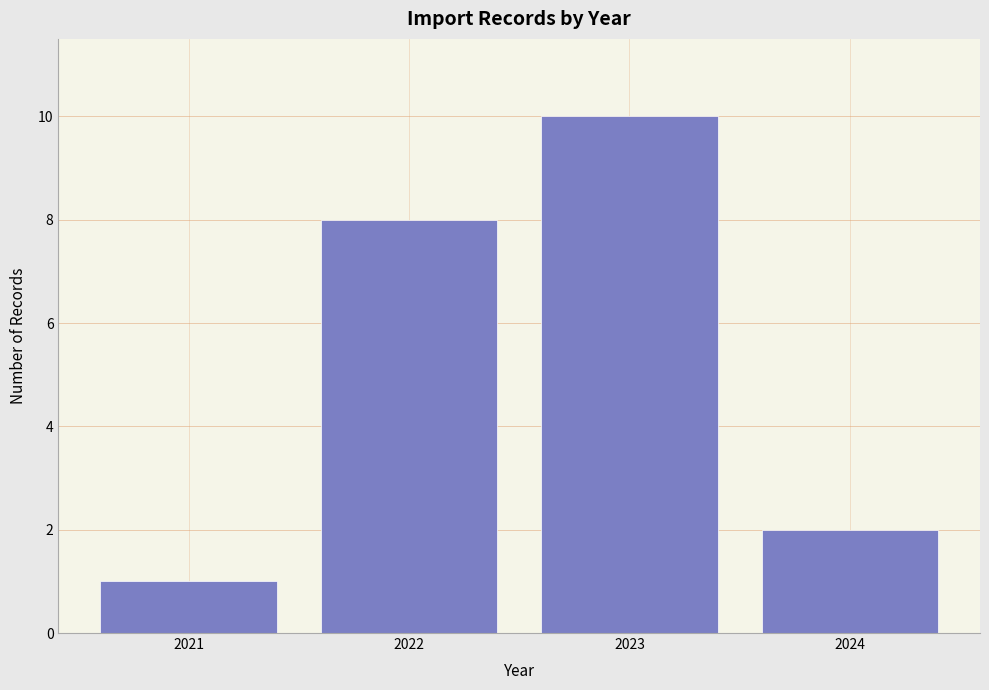

Reading left to right, list all the values displayed in this chart.

1	8	10	2